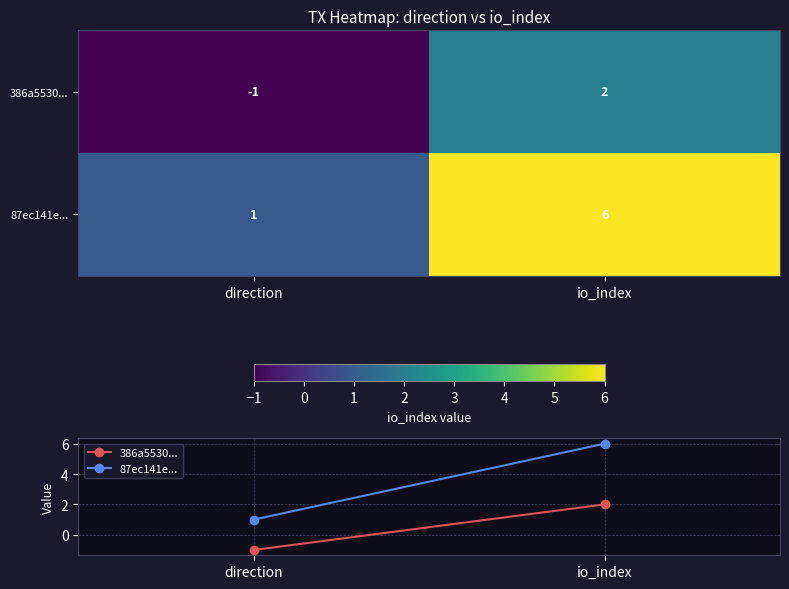

What is the maximum value shown in the chart?

6